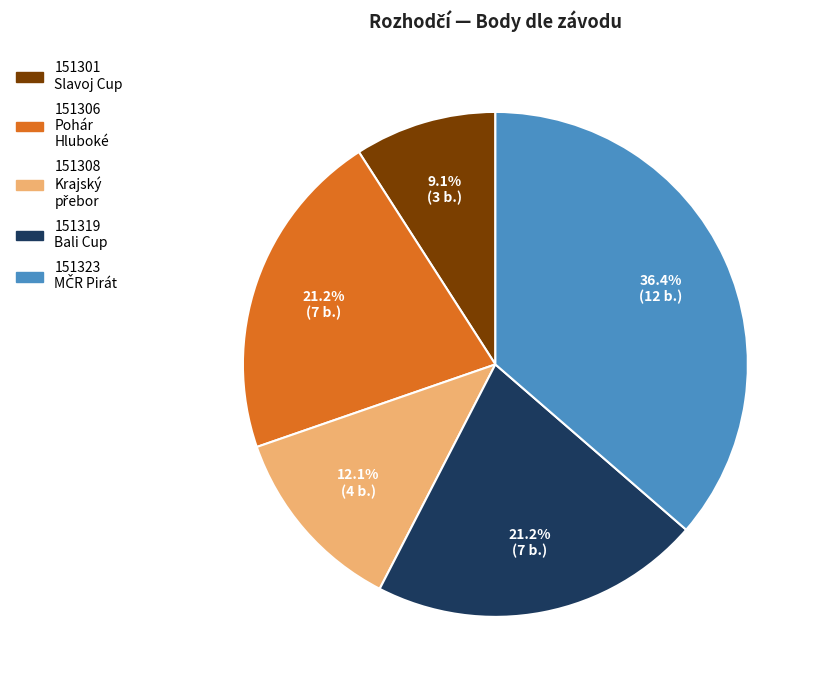

What portion of the pie excludes 151306 Pohár Hluboké?

78.8%